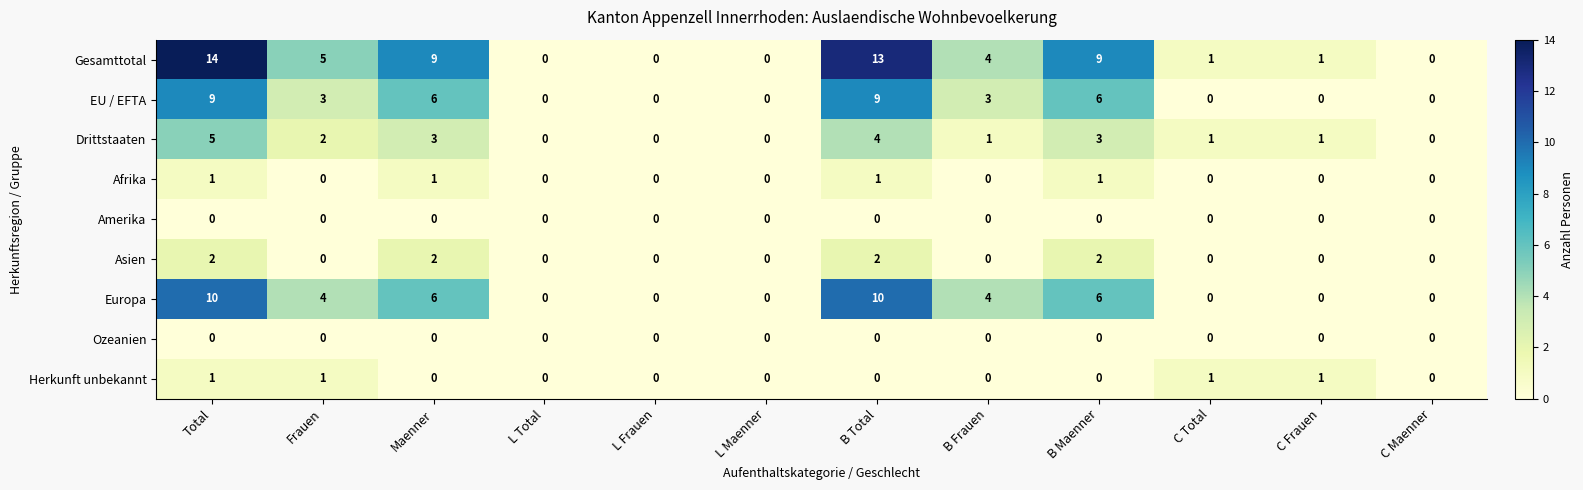

Which series has the widest spread of values?

Gesamttotal